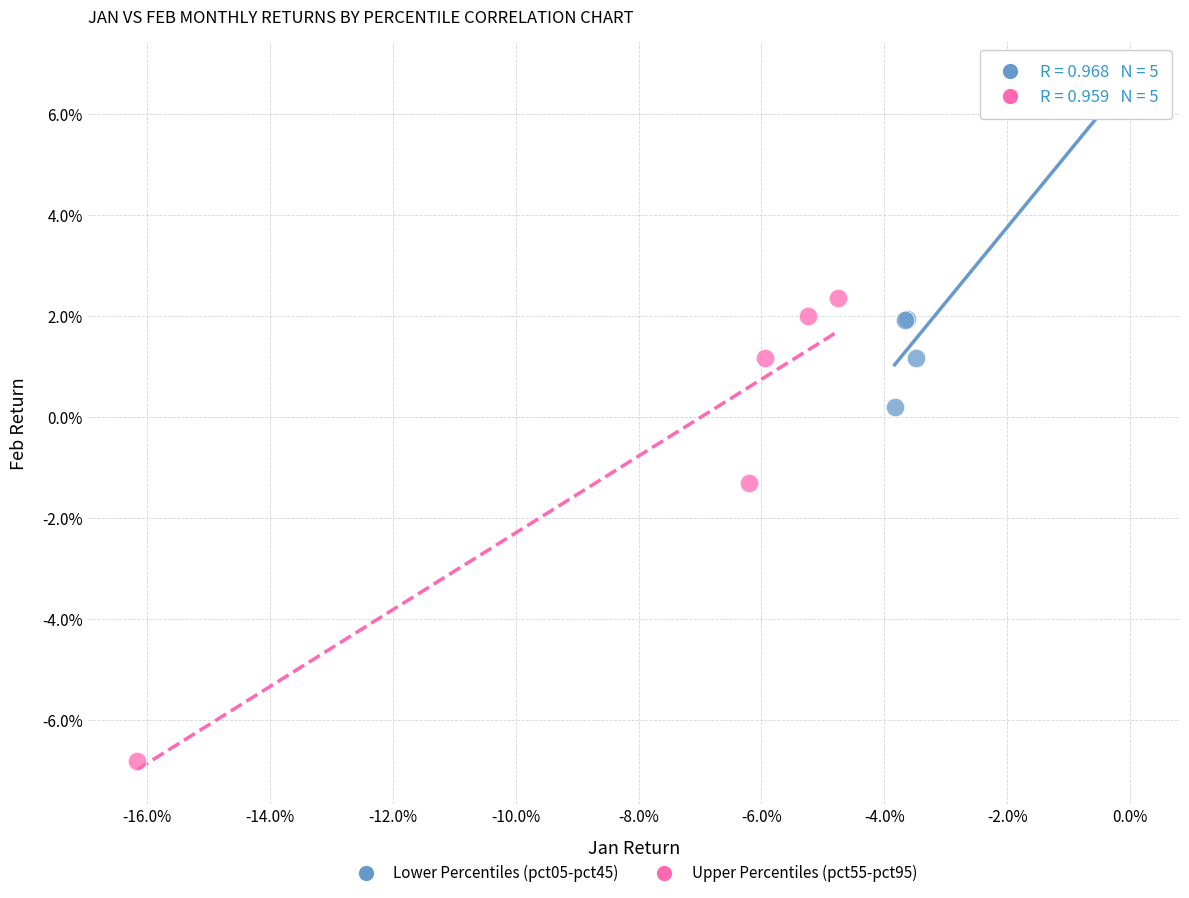

What are all the series names shown in the legend?

Lower Percentiles (pct05-pct45), Upper Percentiles (pct55-pct95)